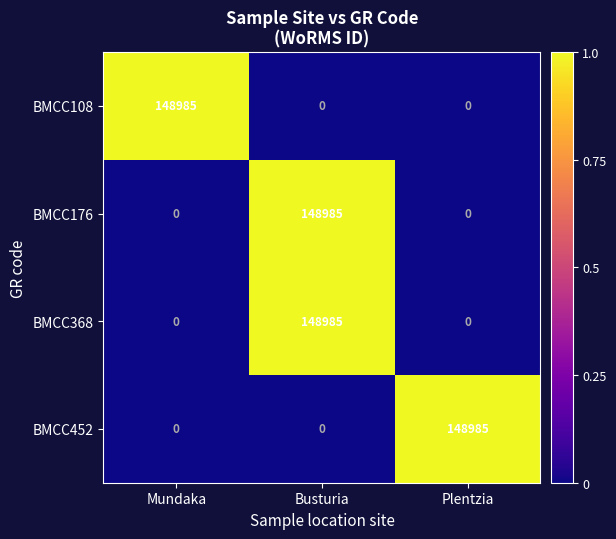

Reading left to right, list all the values displayed in this chart.

BMCC108: Mundaka=148985	Busturia=0	Plentzia=0
BMCC176: Mundaka=0	Busturia=148985	Plentzia=0
BMCC368: Mundaka=0	Busturia=148985	Plentzia=0
BMCC452: Mundaka=0	Busturia=0	Plentzia=148985